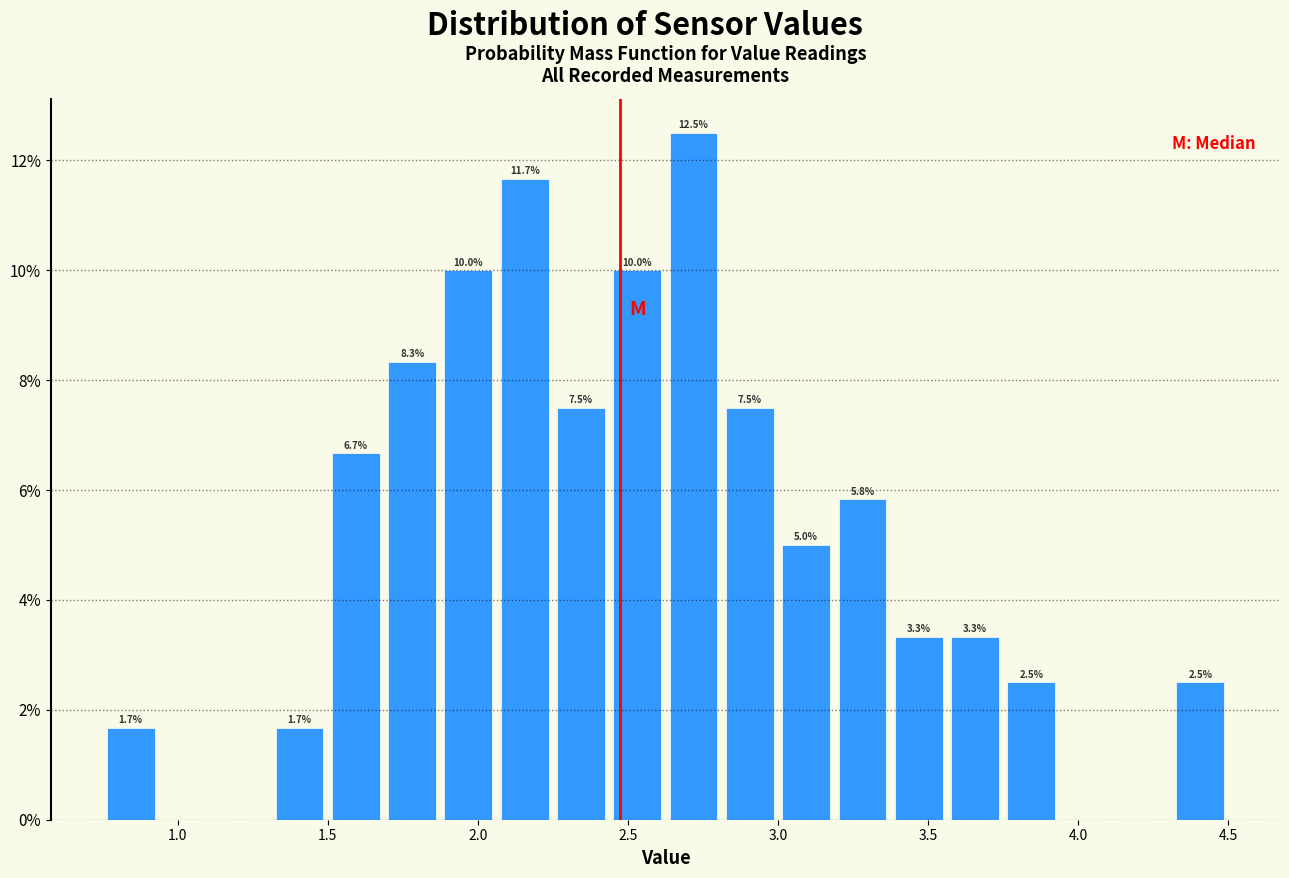

Around what value on the x-axis is the tallest bar? Give the approximate position of its centre, as read against the axis.

2.70